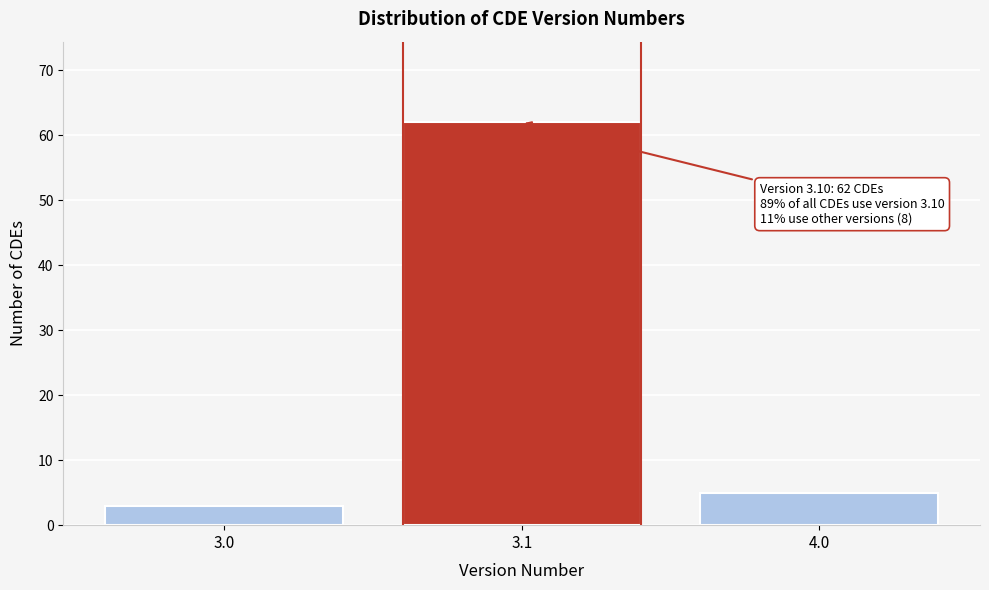

Reading left to right, extract all data points from this chart.

3.0=3	3.1=62	4.0=5